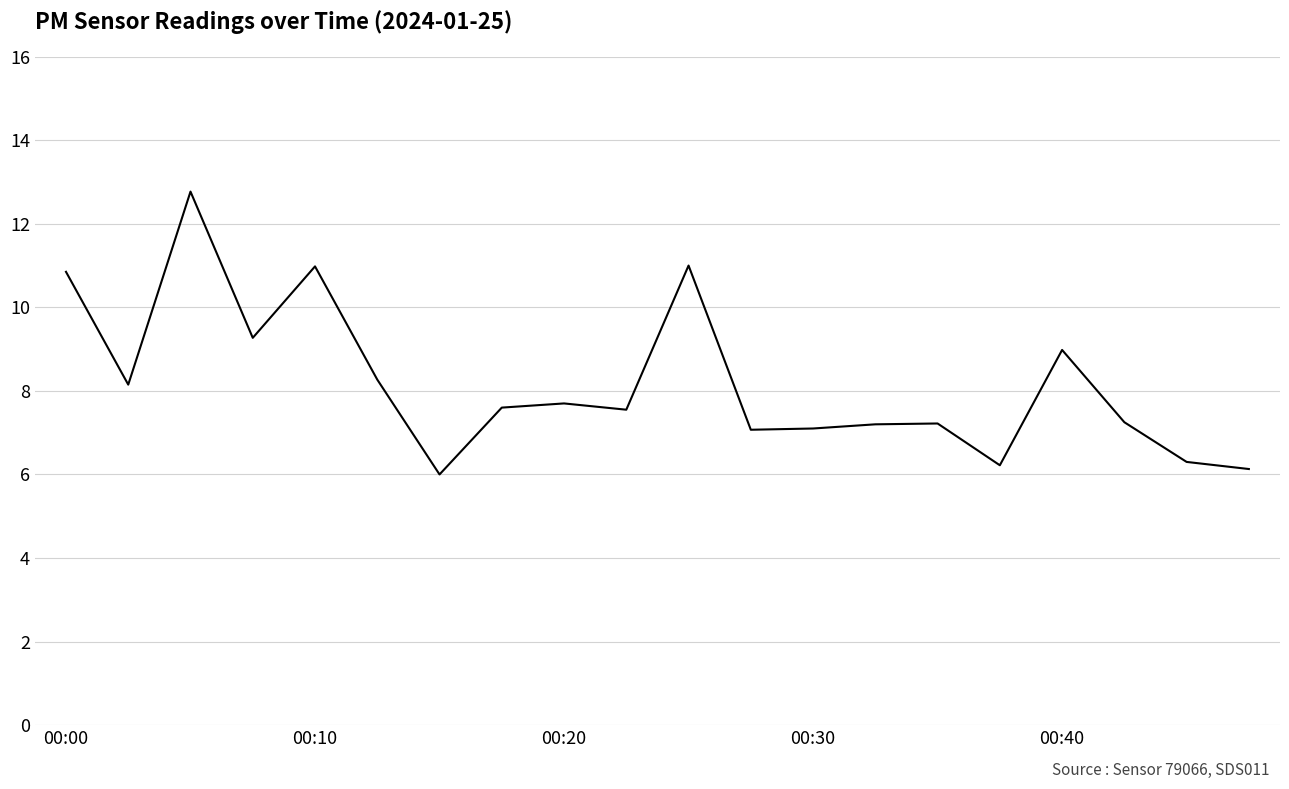

What is the difference between the maximum and minimum values?

6.8